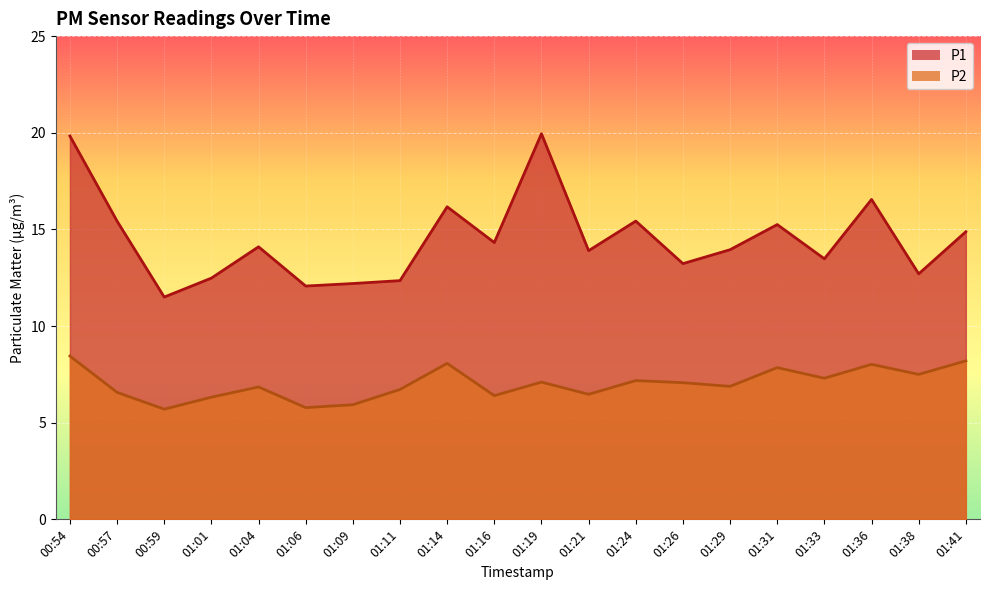

True or false: P1 has a value of 12.7 at 01:38.

True